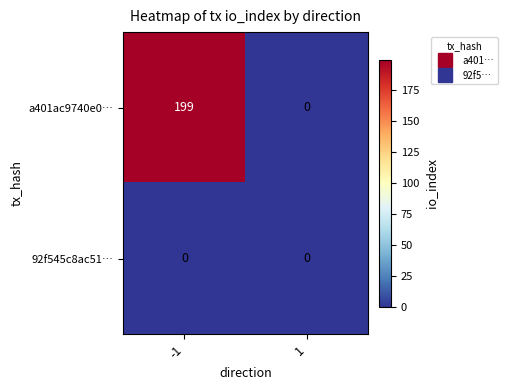

Reading left to right, what are all the values shown in this chart?

a401ac9740e0…: -1=199	1=0
92f545c8ac51…: -1=0	1=0